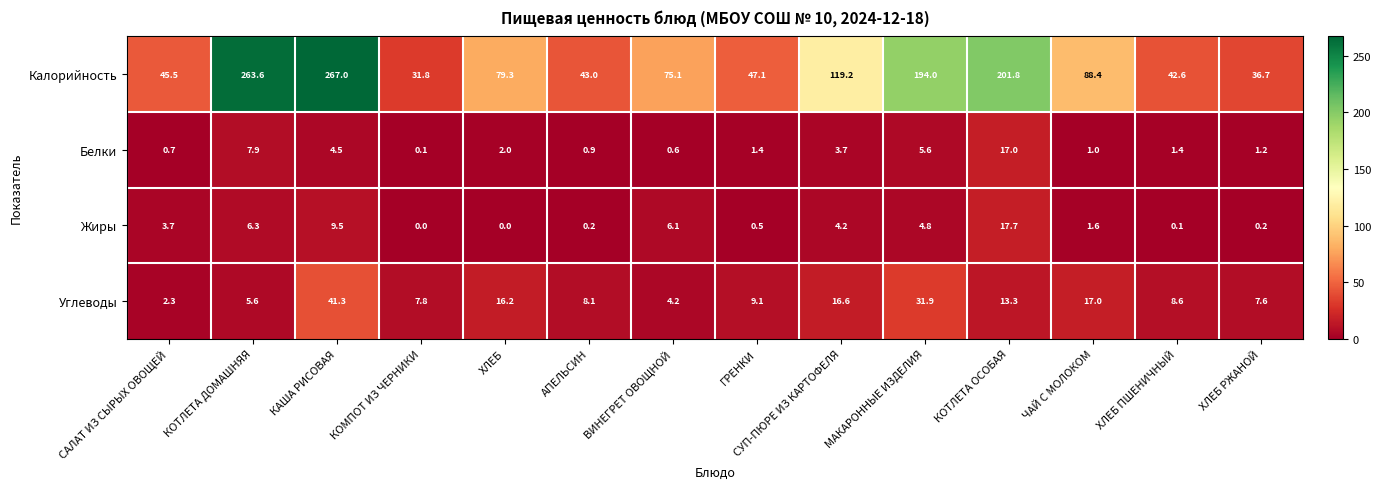

Rank the series by their maximum value, from highest to lowest.

Калорийность, Углеводы, Жиры, Белки